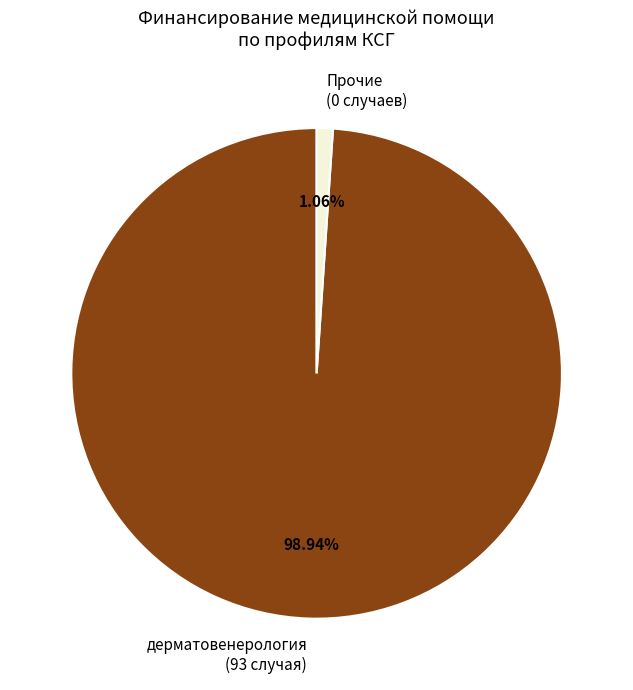

How many segments does this pie chart have?

2